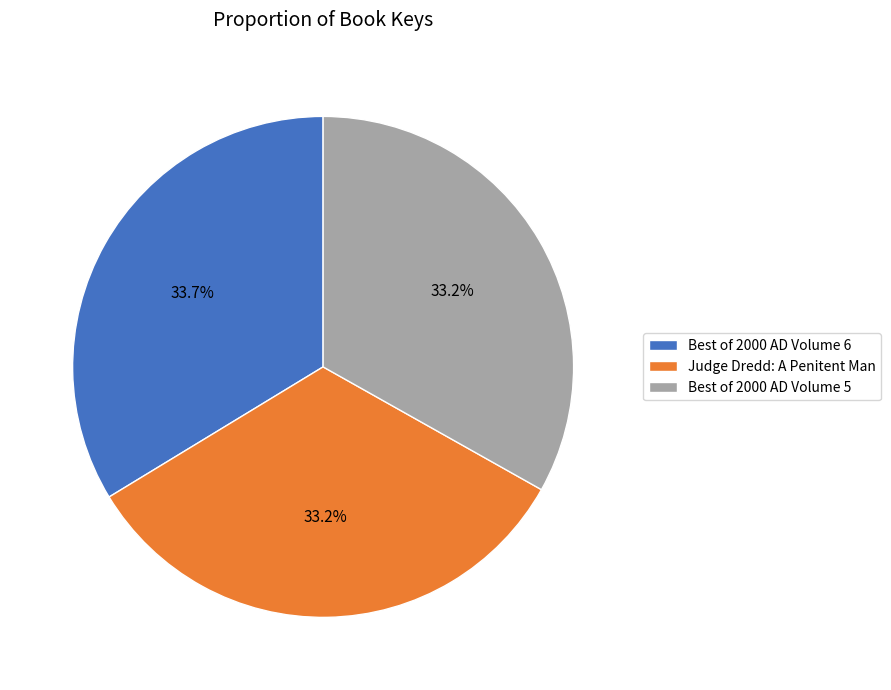

What percentage is the Judge Dredd: A Penitent Man slice, to the nearest percent?

33%